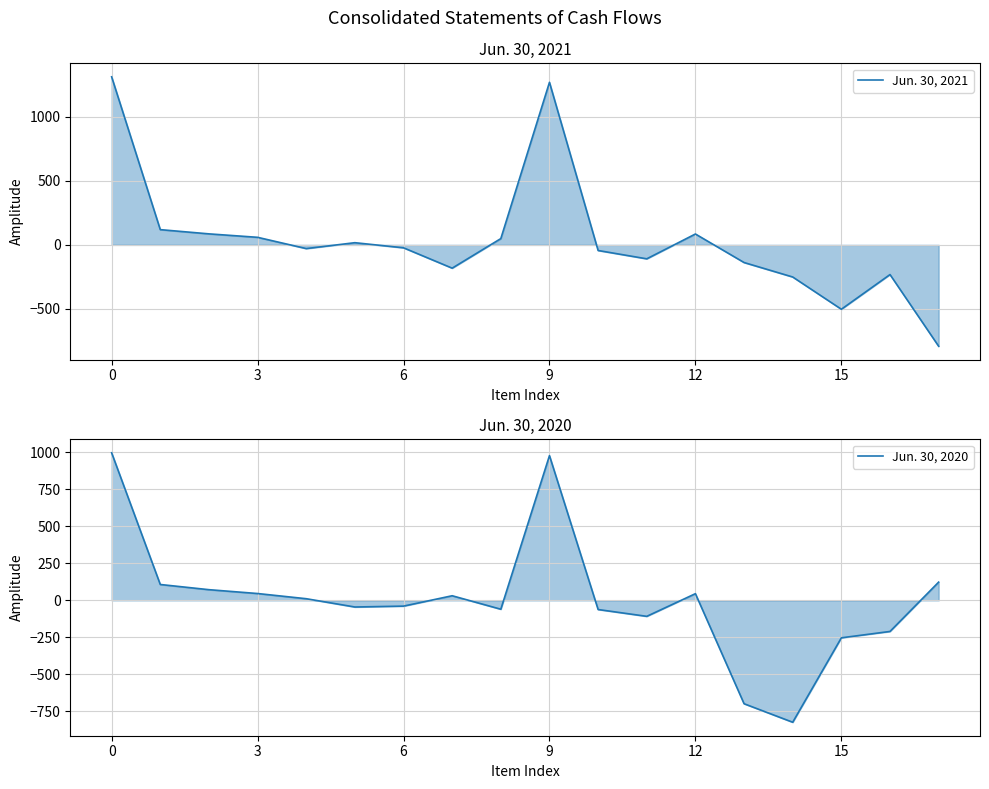

What are all the series names shown in the legend?

Jun. 30, 2021, Jun. 30, 2020